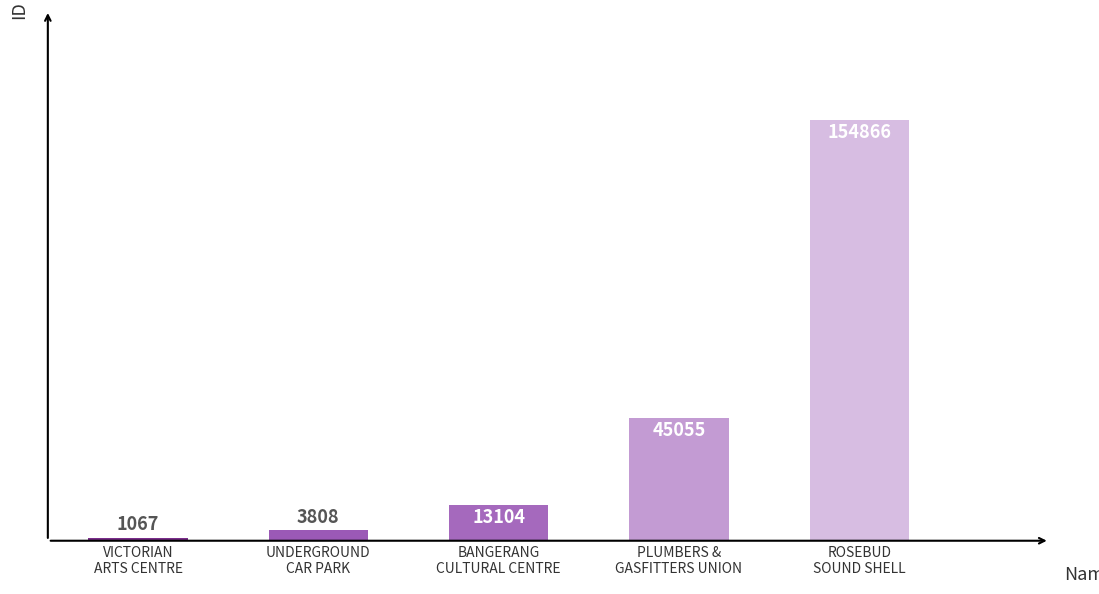

What position from the right is ROSEBUD
SOUND SHELL?

1